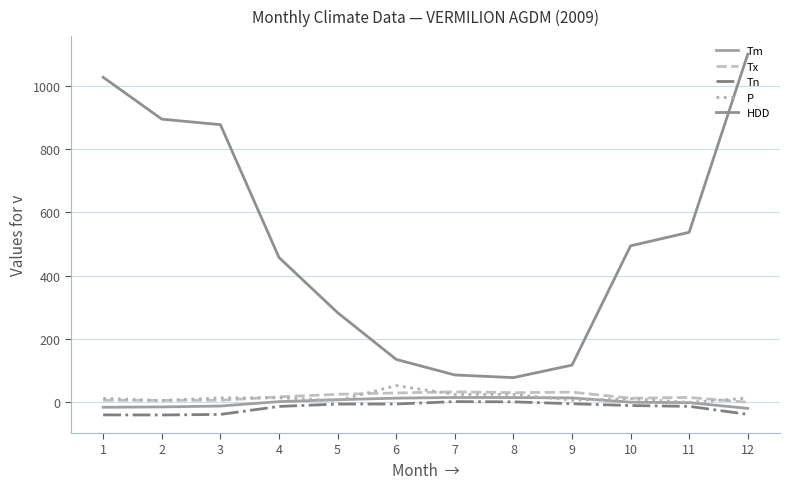

Is it true that HDD equals 118.0 at 9?

True